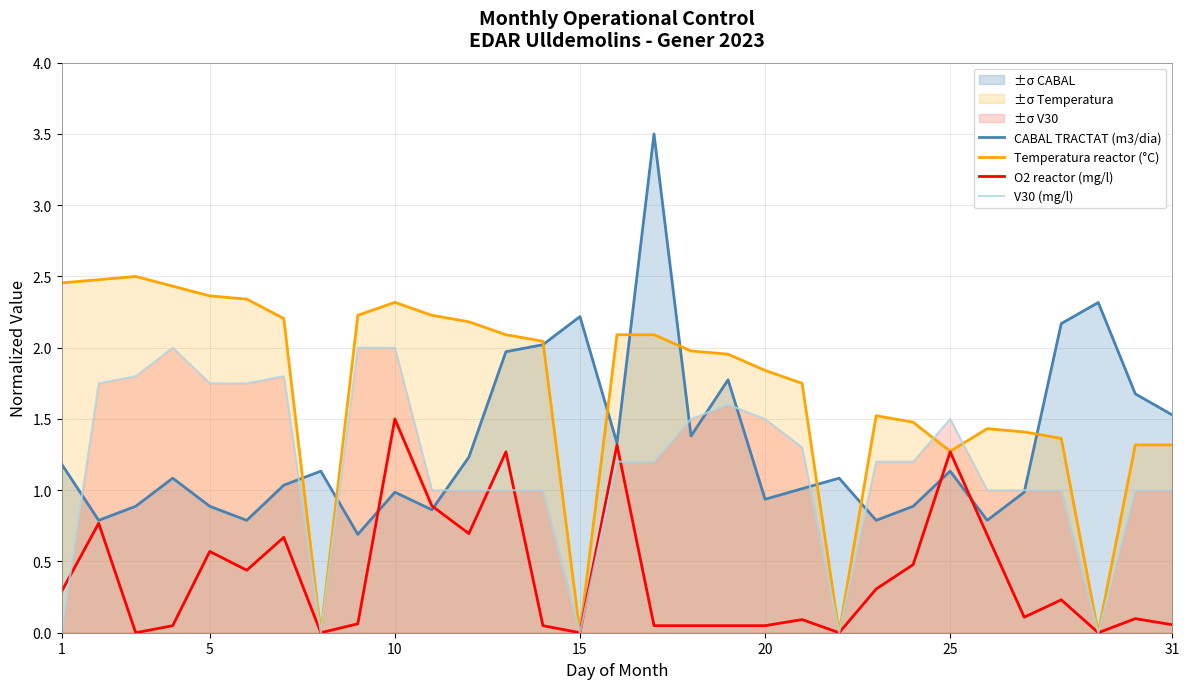

Which series has the largest range (max minus min)?

CABAL TRACTAT (m3/dia)